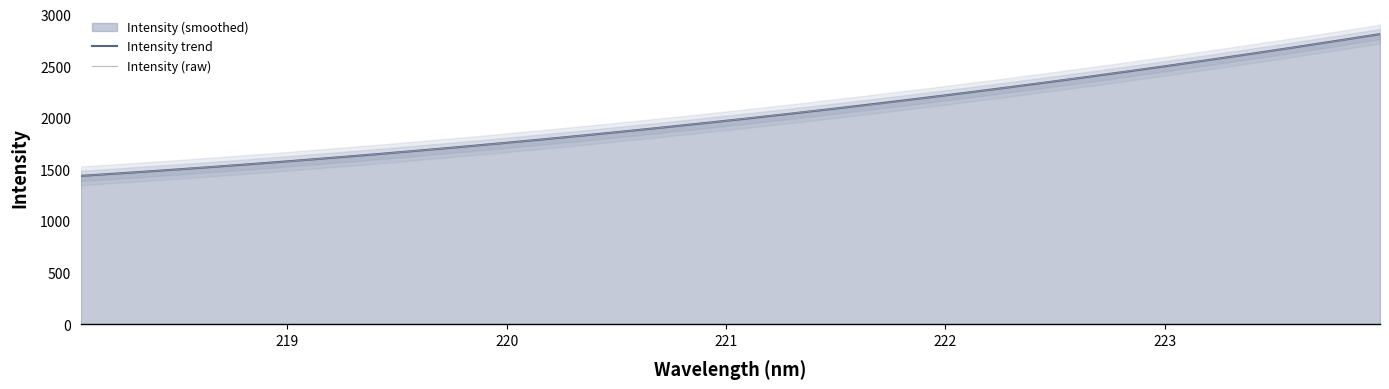

At how many categories does at least one series exceed 1924?

17